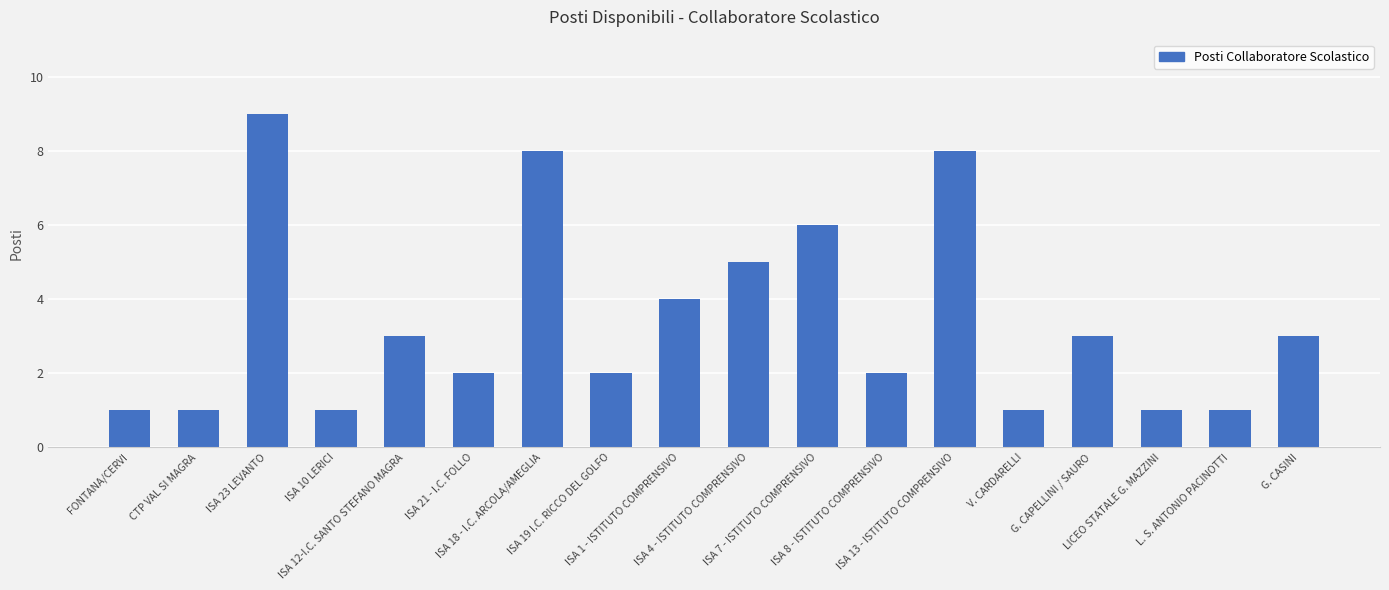

Does the chart contain any negative values?

No